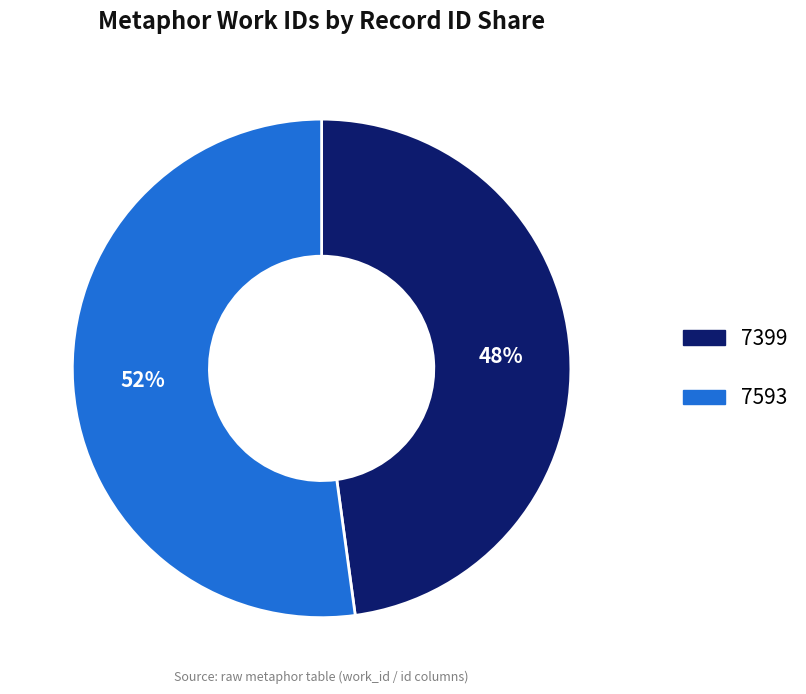

To the nearest percent, what is the difference between the 7399 and 7593 slice percentages?

4%